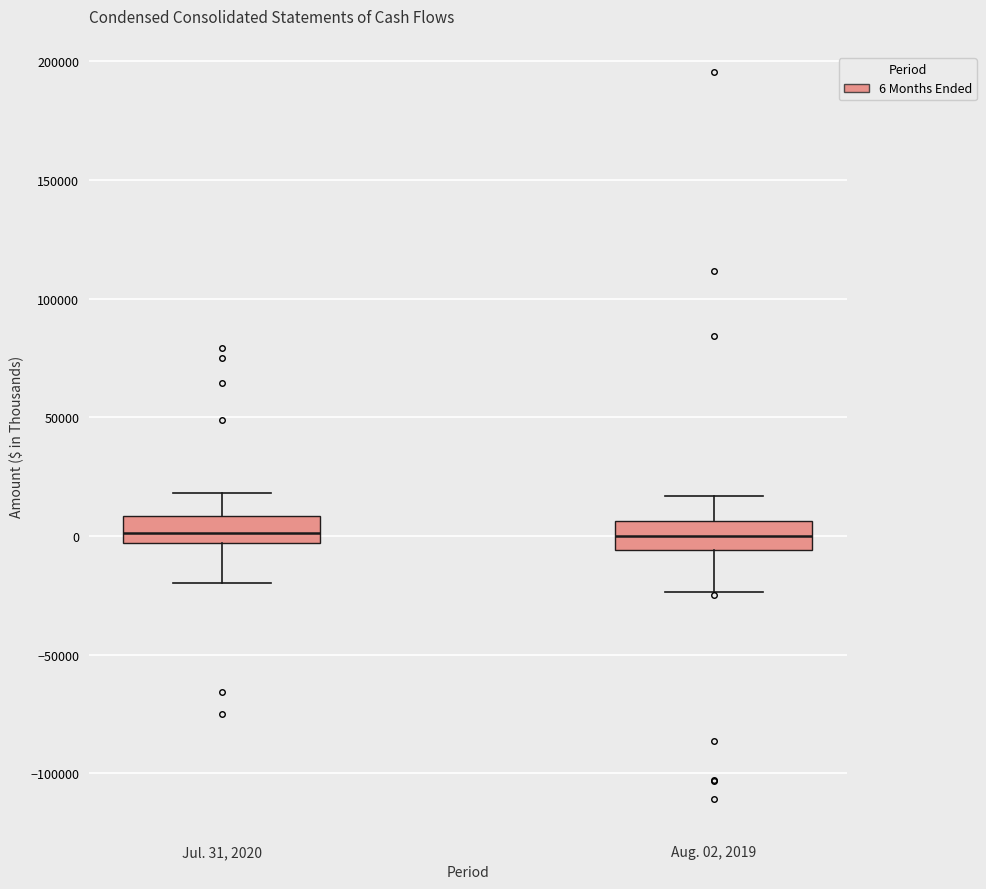

Reading left to right, transcribe this box plot: for each box, give where its median line is, the range the box spans, and where its two whiskers end, as read against the y-axis. The values are not printed on the chart, so give them approximately, as read against the axis.

Jul. 31, 2020: median 0, box -5000 to 10000, whiskers -20000 to 20000
Aug. 02, 2019: median 0, box -5000 to 5000, whiskers -25000 to 15000